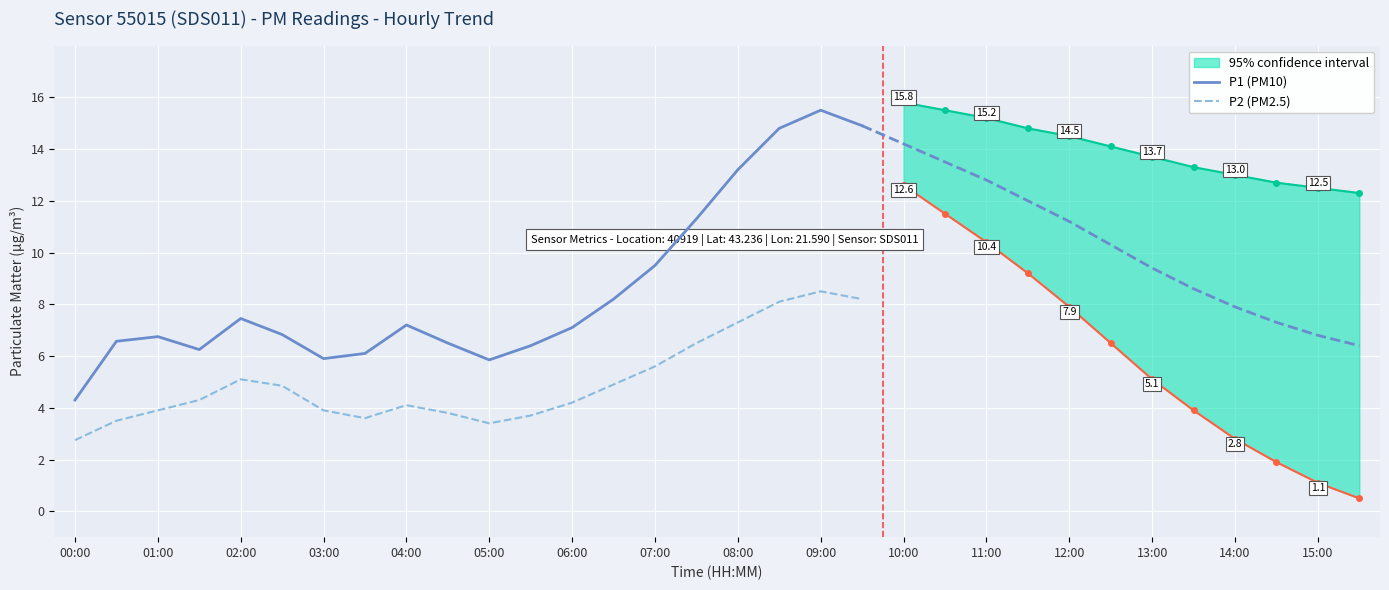

What is the sum of the P1 (PM10) values at 07:00 and 06:00?

16.6